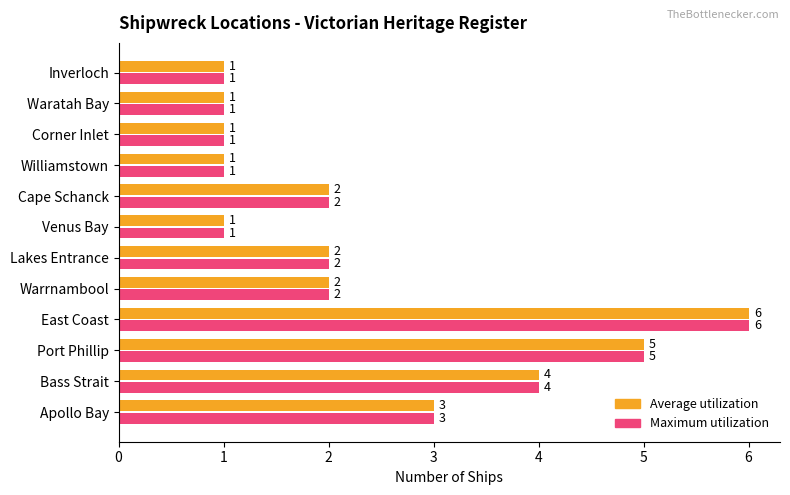

At which category is the sum across all series the highest?

East Coast